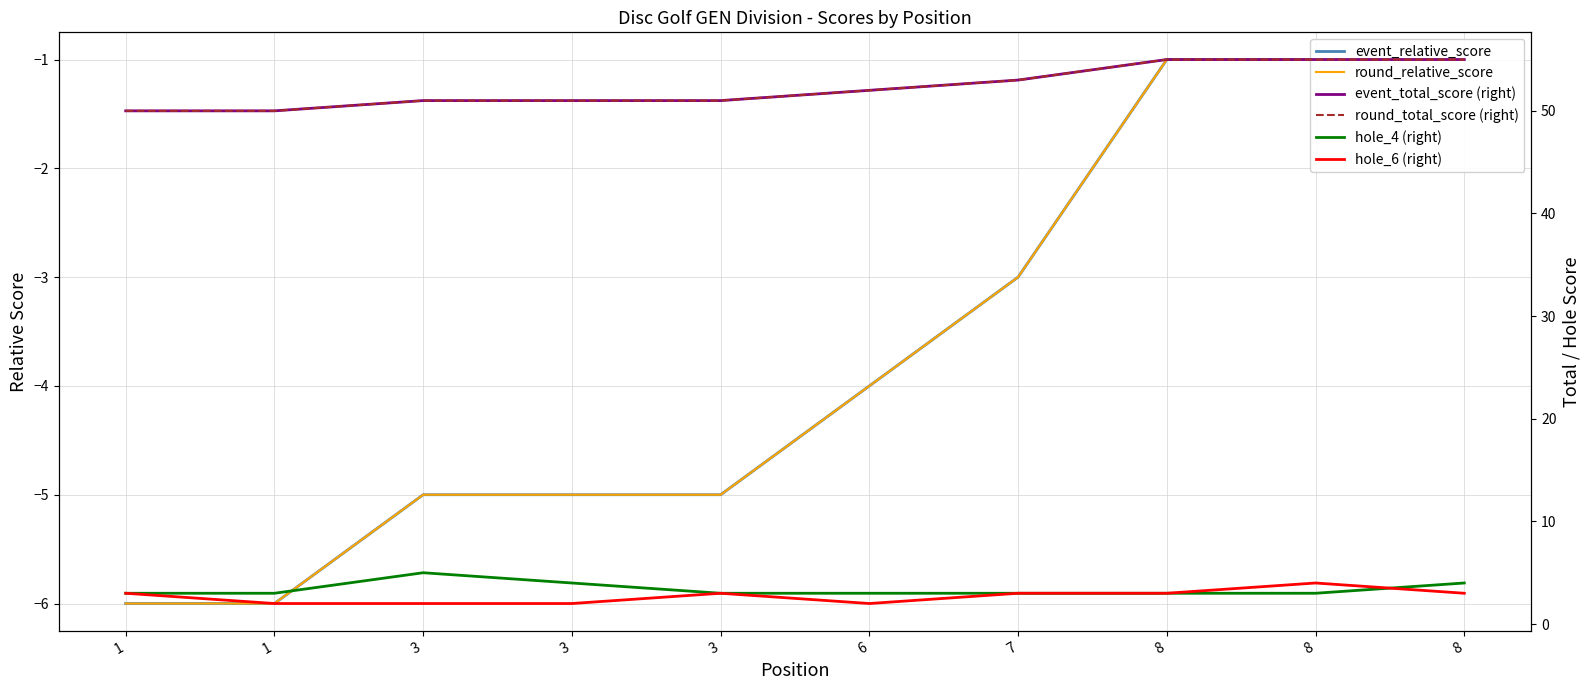

At which label is event_relative_score closest to -3?

7